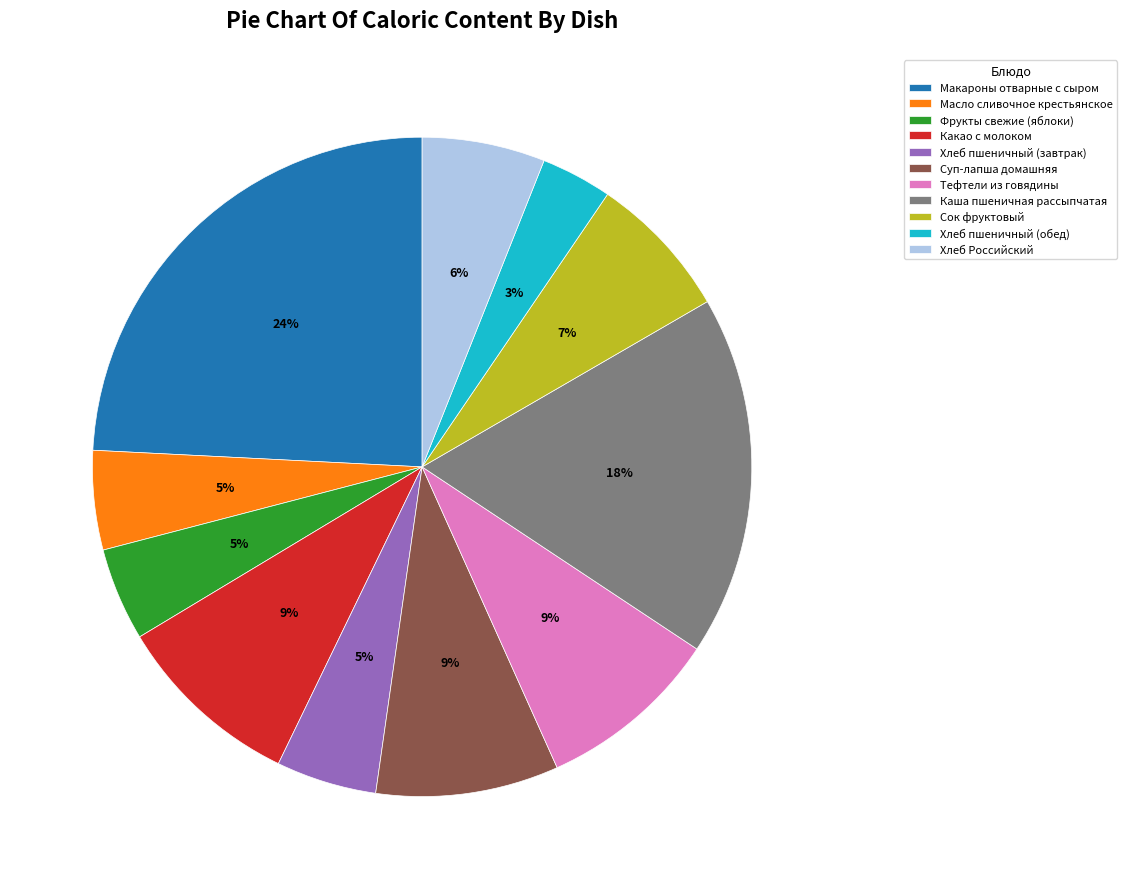

To the nearest percent, what portion does Хлеб Российский represent?

6%